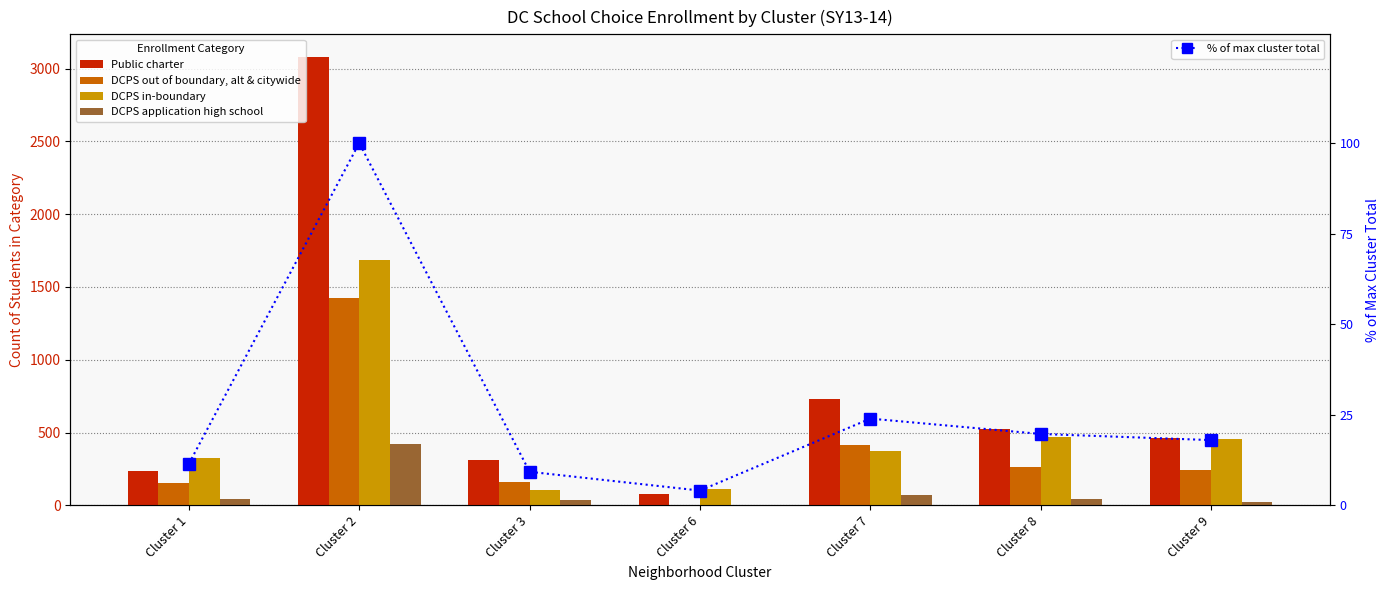

At how many categories does at least one series exceed 1923?

1